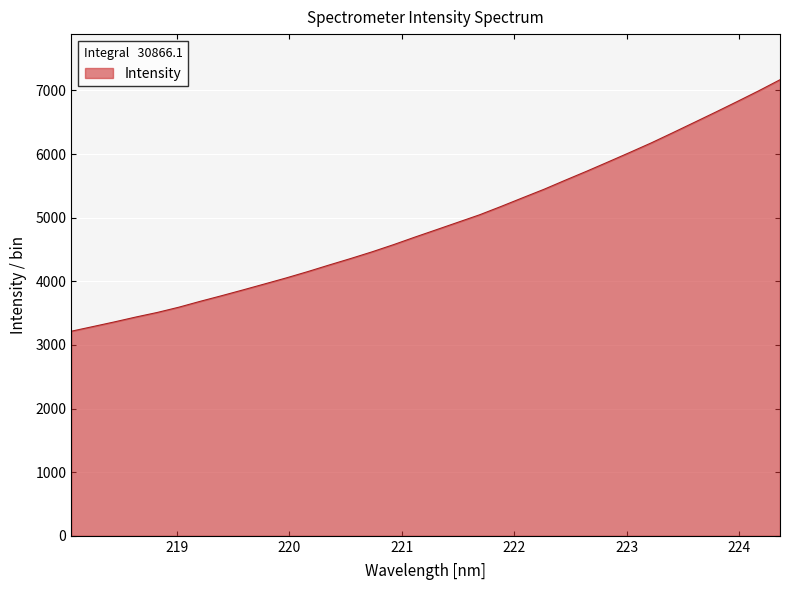

What is the maximum value shown in the chart?

7168.6